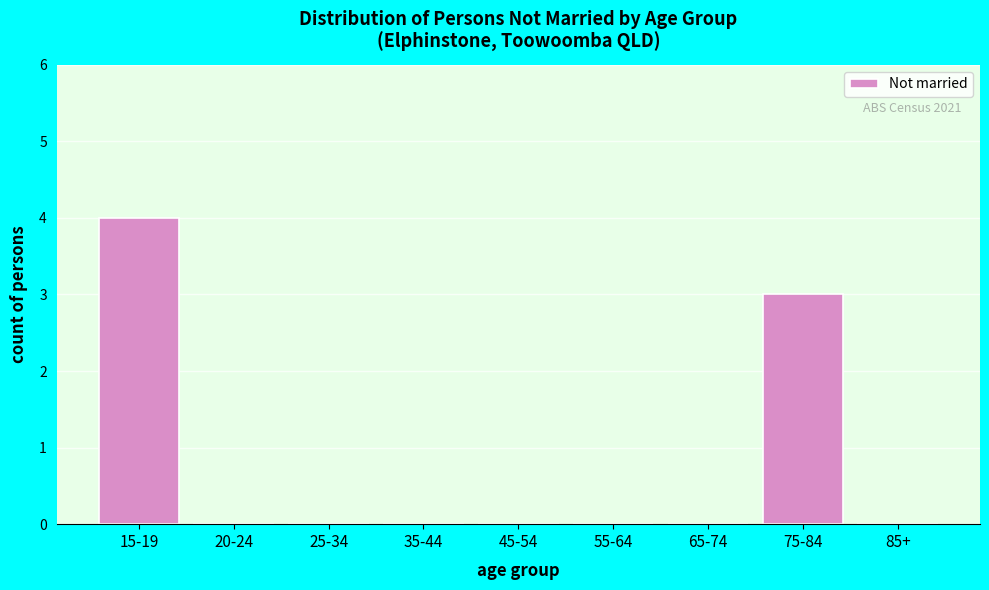

Reading left to right, what are all the values shown in this chart?

15-19=4	20-24=0	25-34=0	35-44=0	45-54=0	55-64=0	65-74=0	75-84=3	85+=0